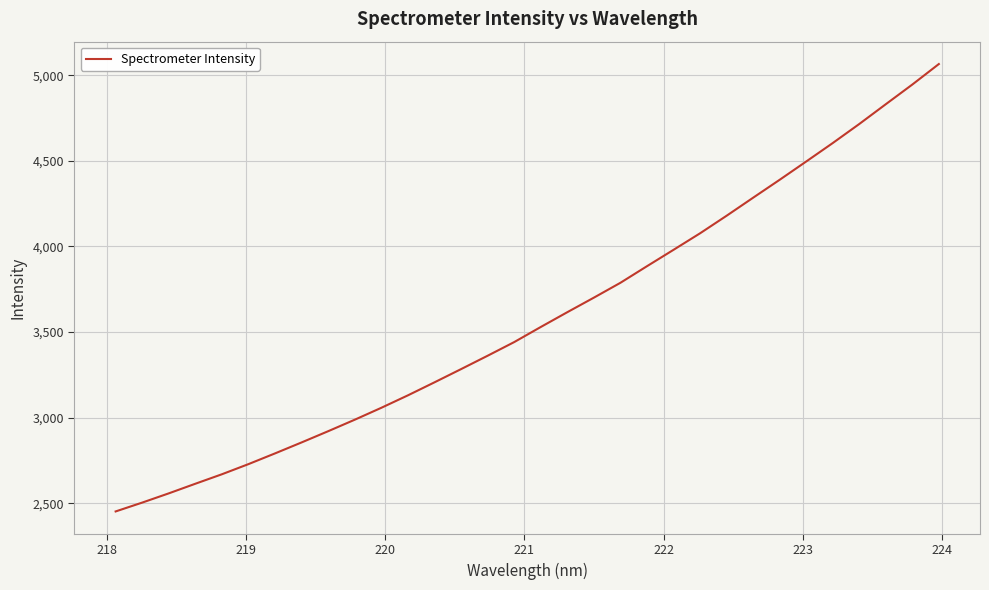

What is the sum of all values?

114638.6